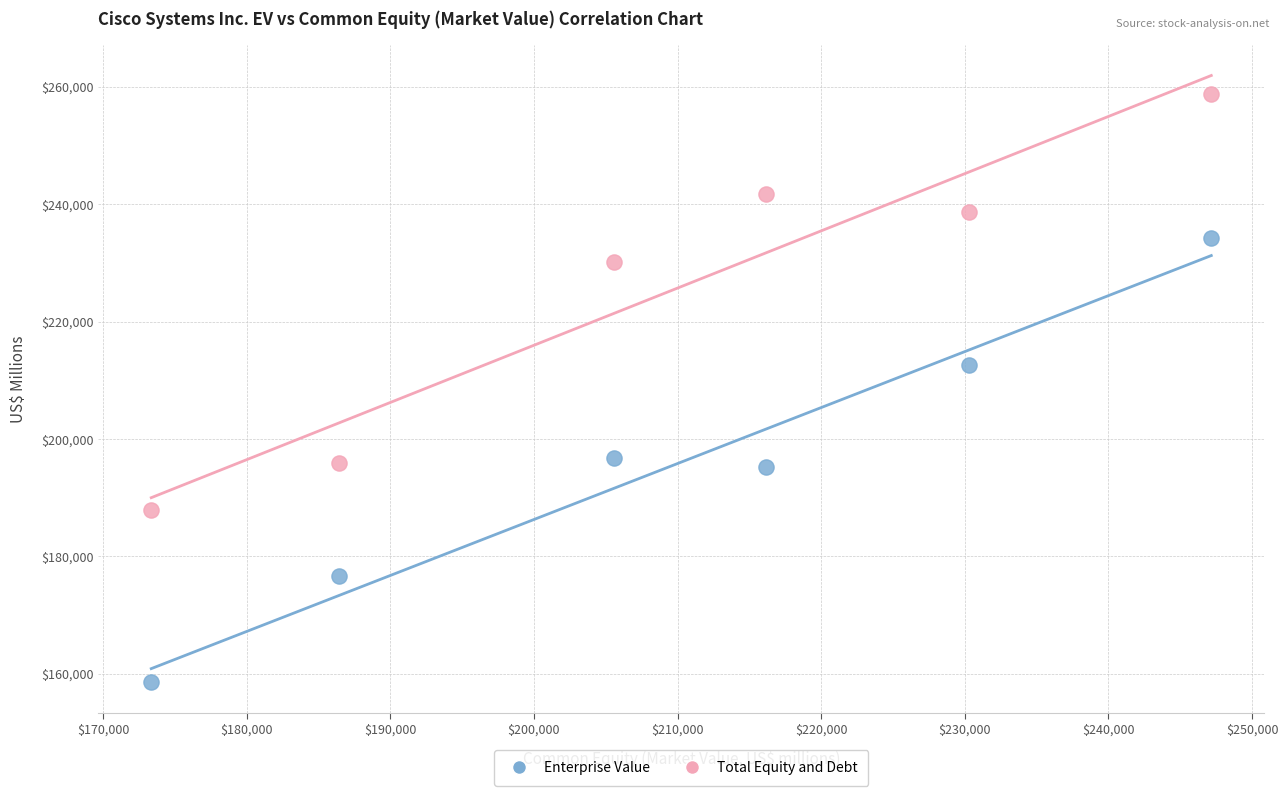

Which series contains the lowest Y value?

Enterprise Value